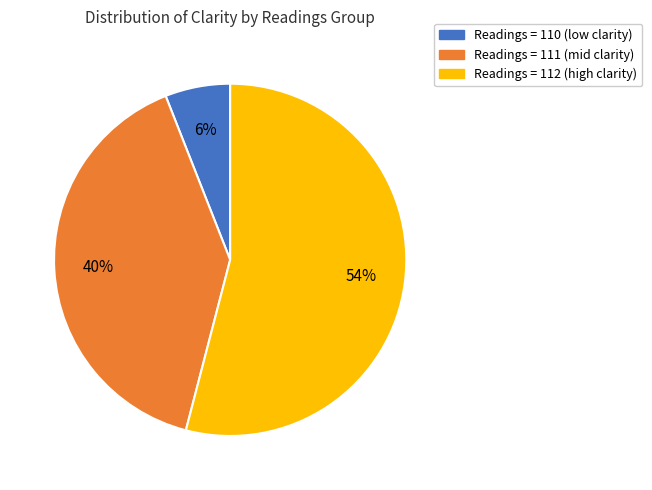

How many slices are in this pie chart?

3